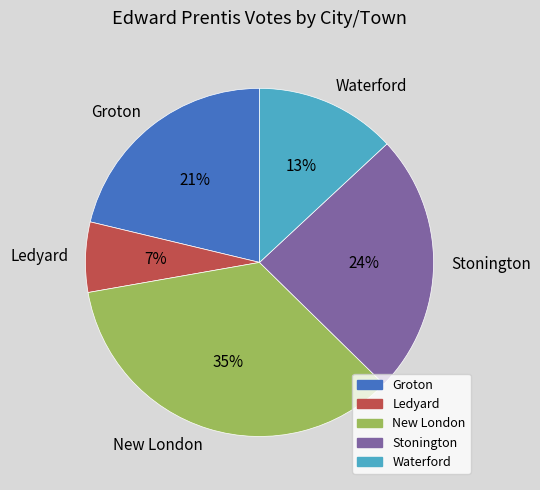

What is the smallest slice in the pie chart?

Ledyard